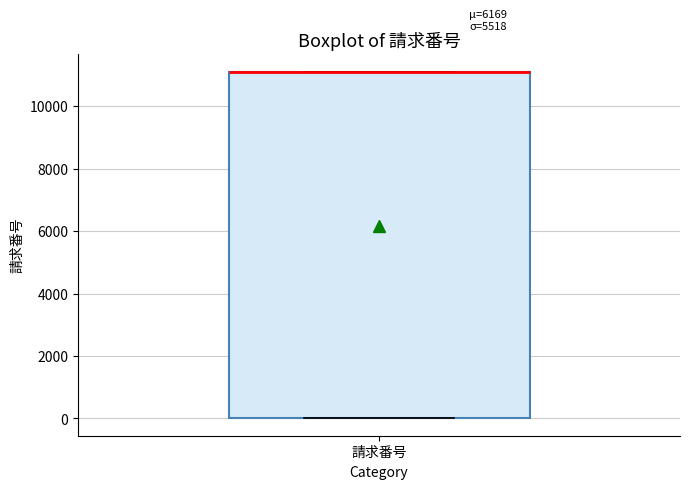

Read this box plot against the y-axis: the position of the median line, the range covered by the box, and the ends of both whiskers. The values are not printed on the chart, so give them approximately, as read against the axis.

median 11200 (drawn on the box's upper edge), box 0 to 11200, whiskers 0 to 11200